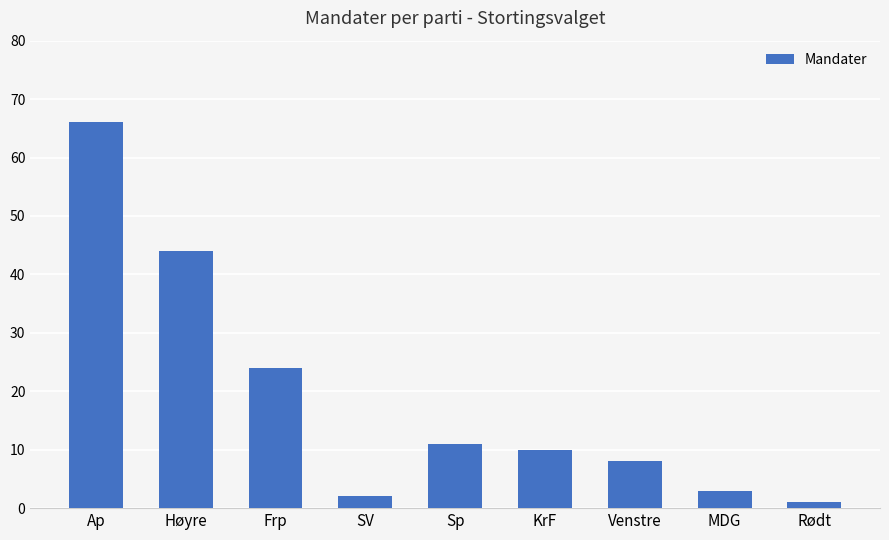

The chart shows a value of 14 at KrF. True or false?

False